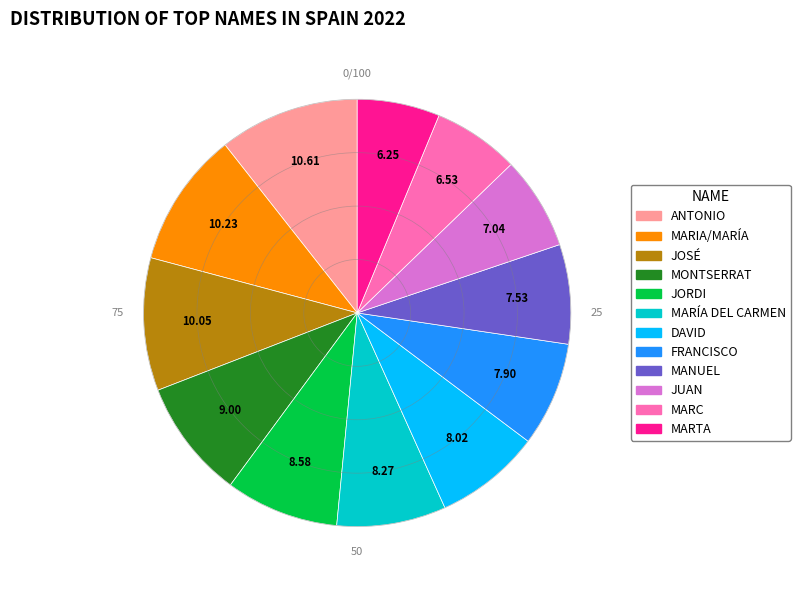

Is it true that MARÍA DEL CARMEN is 1% of the pie?

False